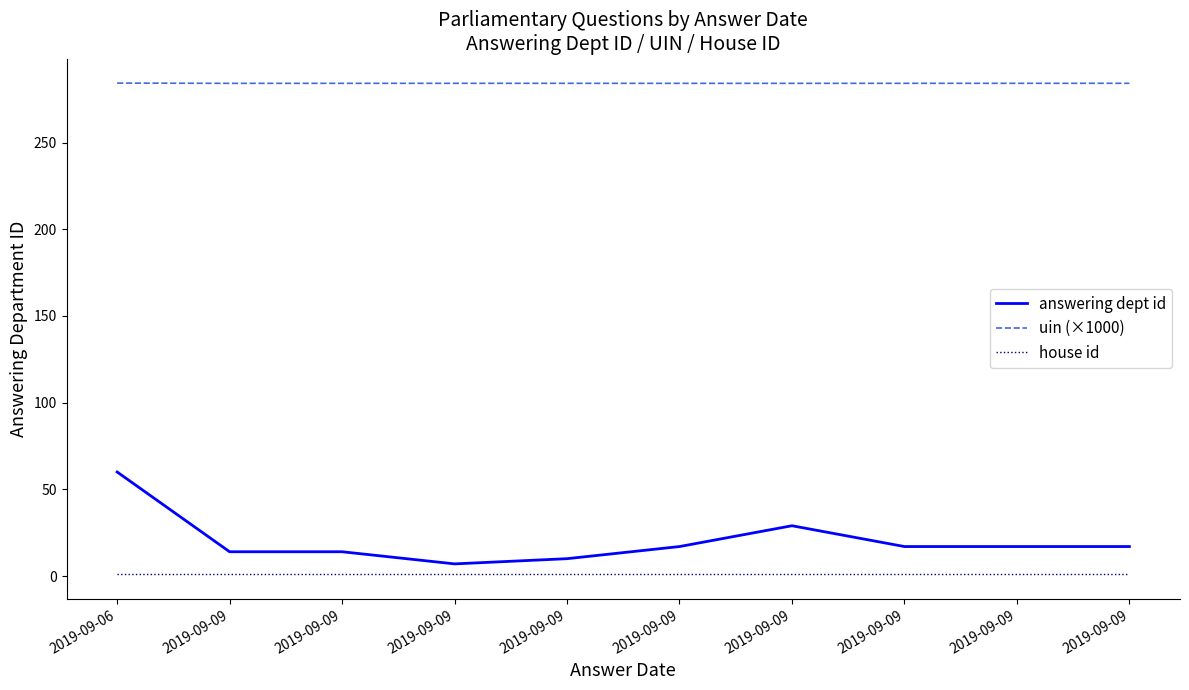

True or false: uin (×1000) has more than 1 interior local peaks.

False